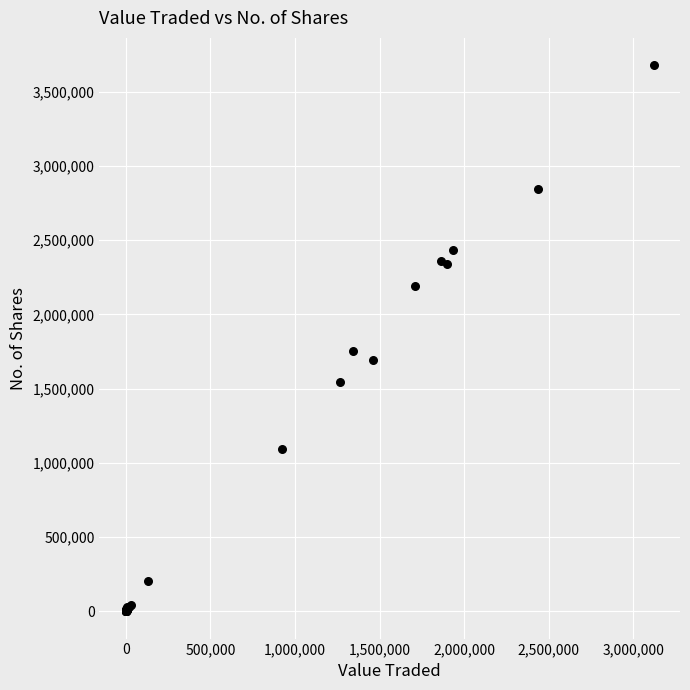

What Y value in the scatter plot is closest to 1839307?

1754943